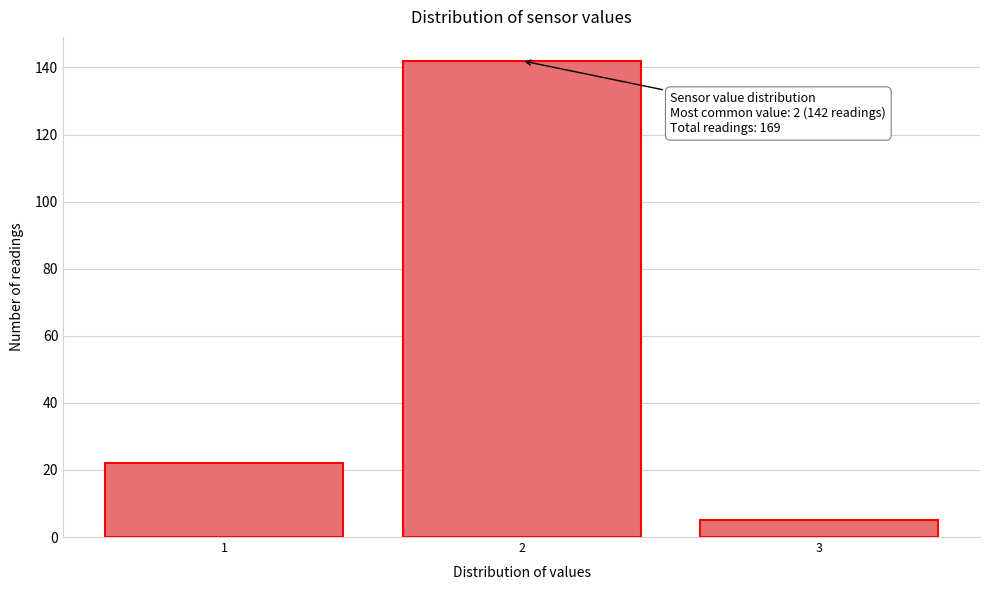

Reading left to right, extract all data points from this chart.

22	142	5